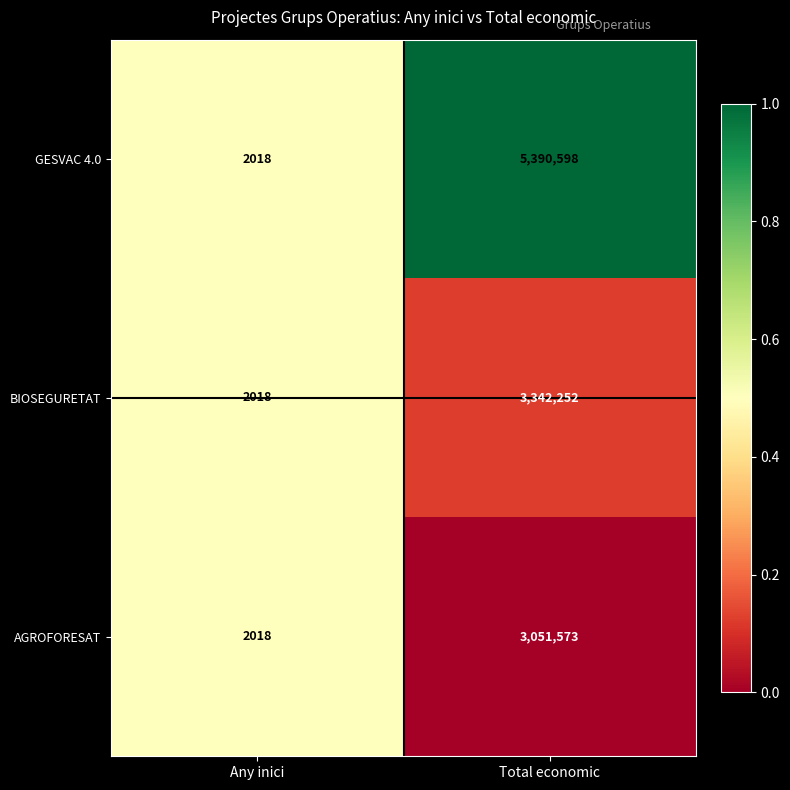

Which series has the largest total across all categories?

GESVAC 4.0